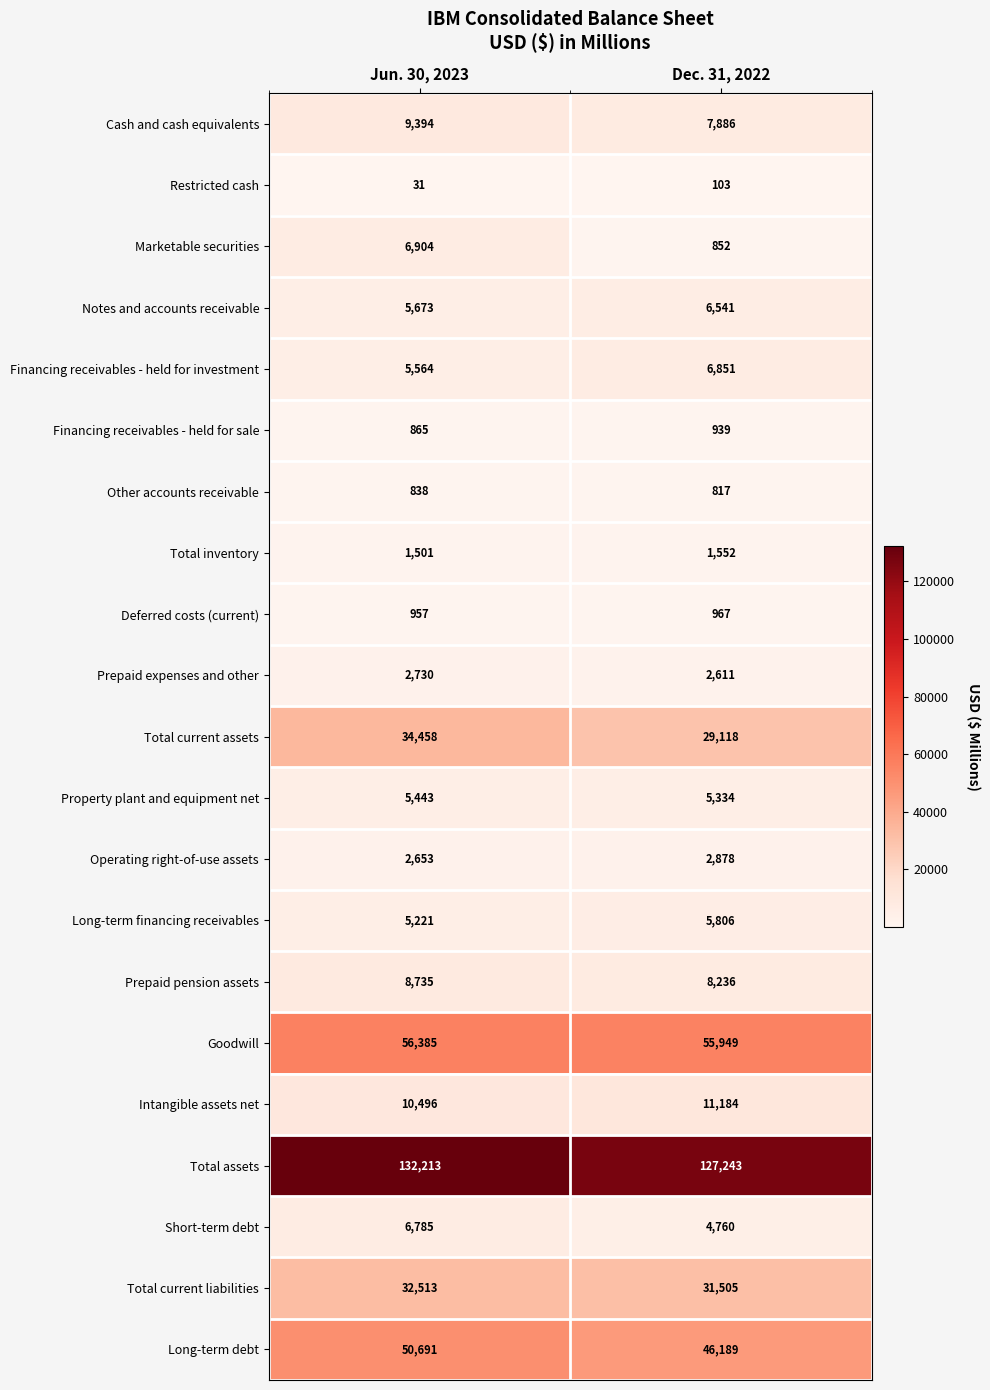

What is the sum of the Prepaid pension assets values at Jun. 30, 2023 and Dec. 31, 2022?

16971